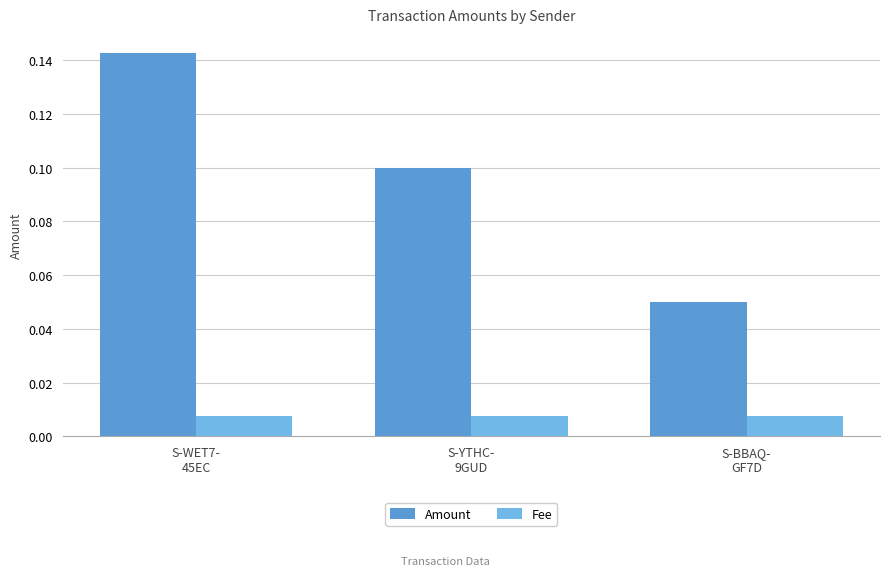

Rank the series by their average value, from lowest to highest.

Fee, Amount